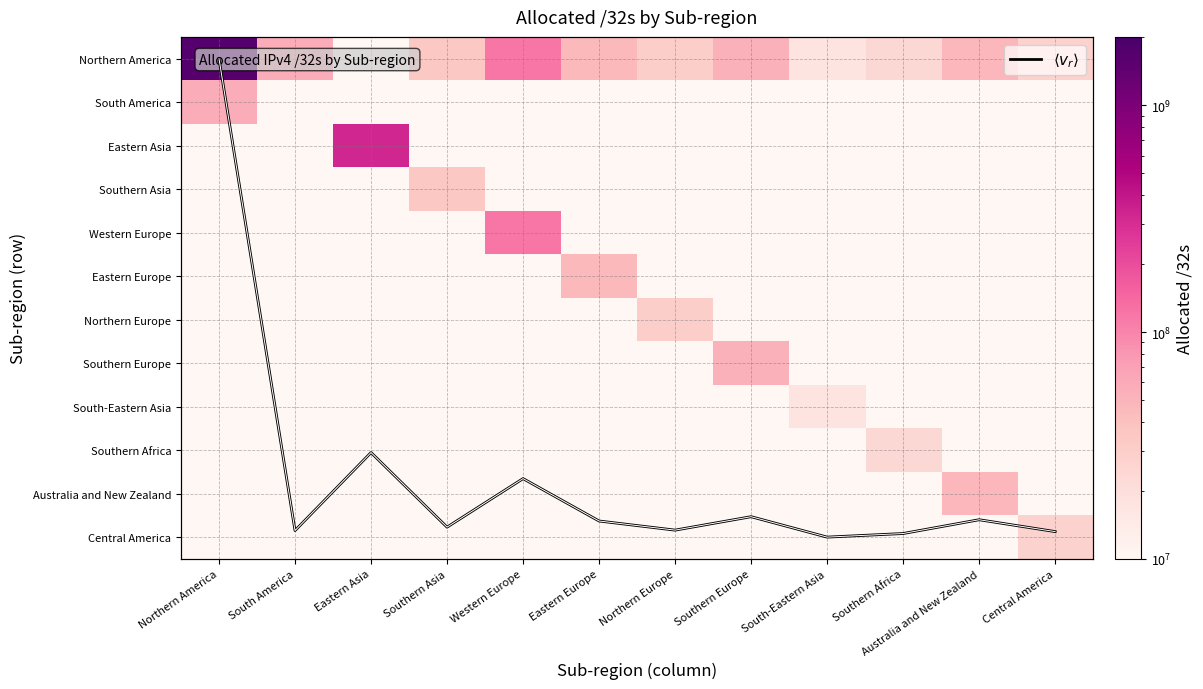

The South-Eastern Asia series shows 383.7 at Western Europe. True or false?

False